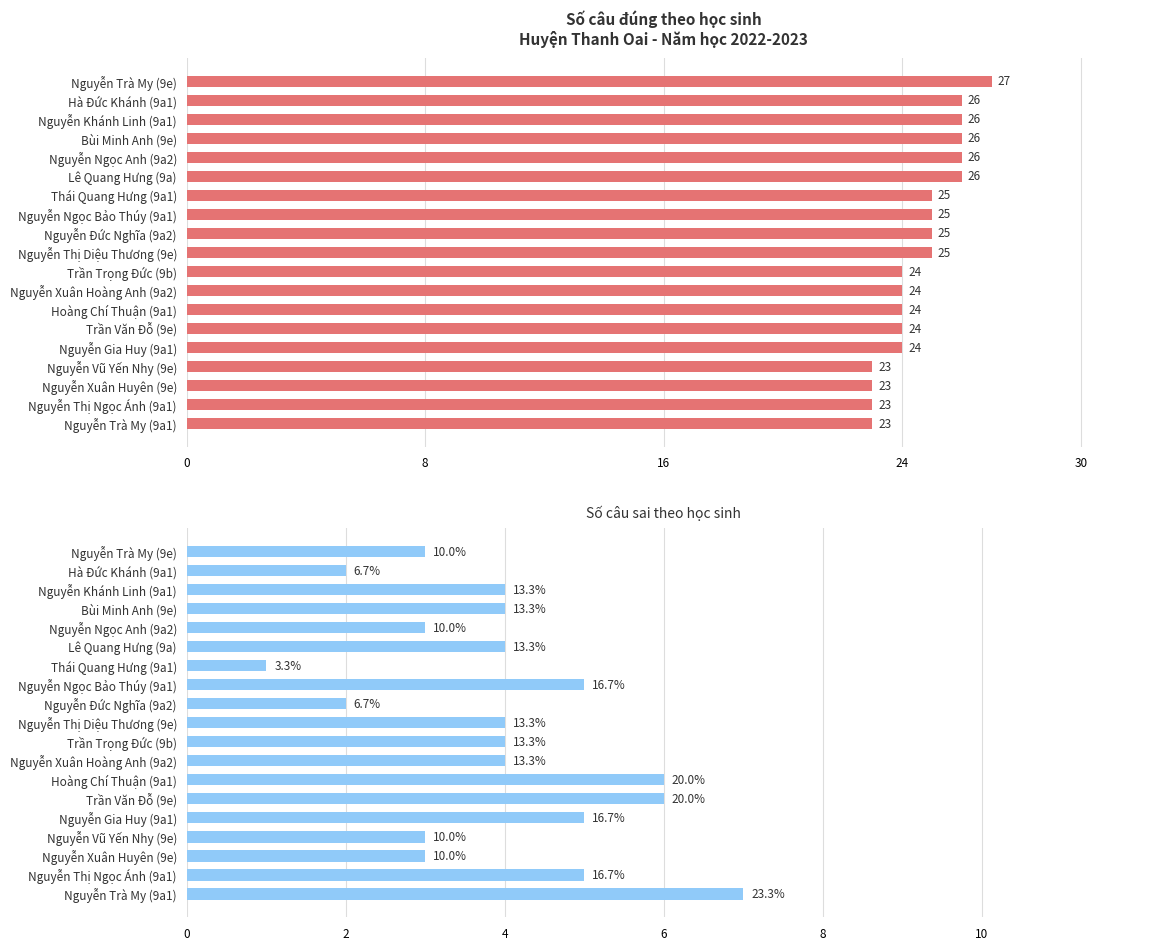

The Số câu đúng series shows 10 at Nguyễn Vũ Yến Nhy (9e). True or false?

False